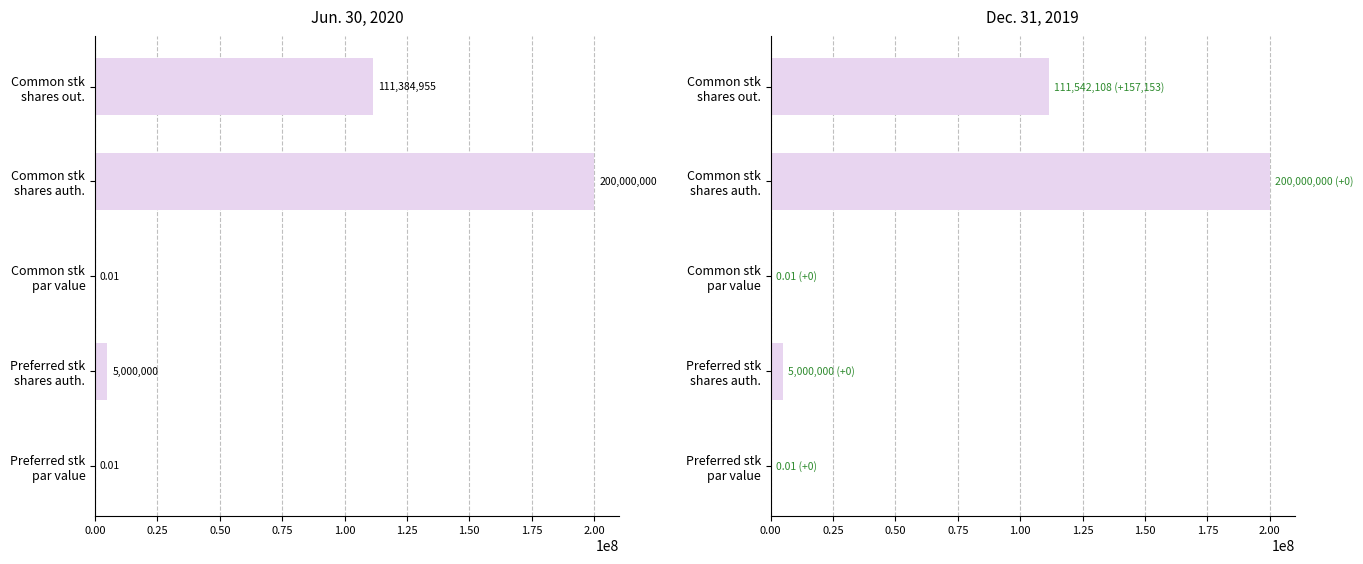

What are all the series names shown in the legend?

Jun. 30, 2020, Dec. 31, 2019